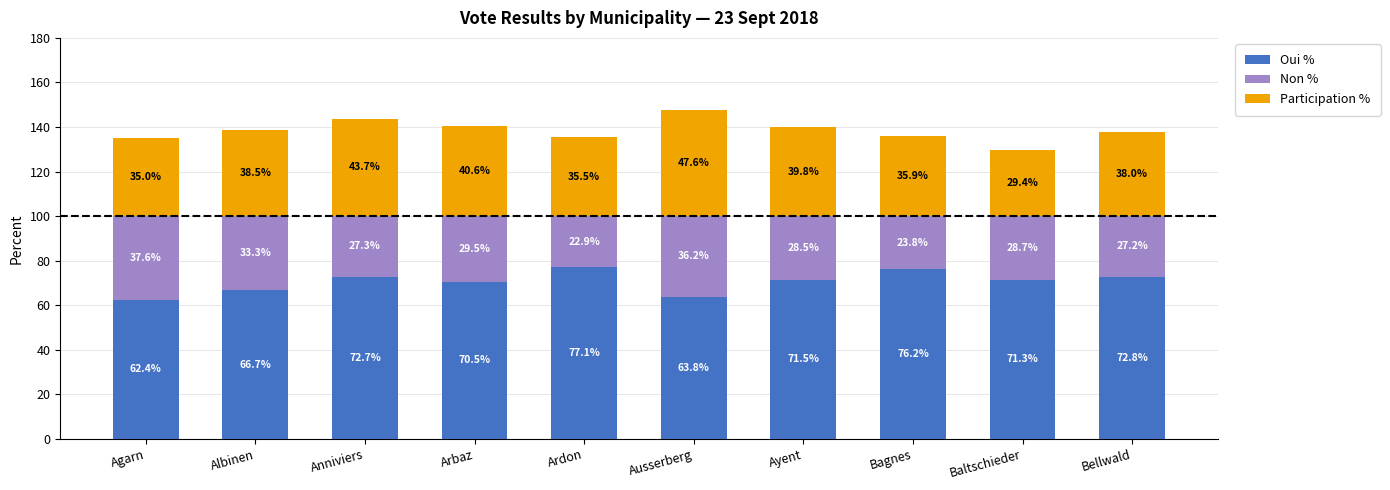

What is the sum of the Oui % values at Albinen and Arbaz?

137.2